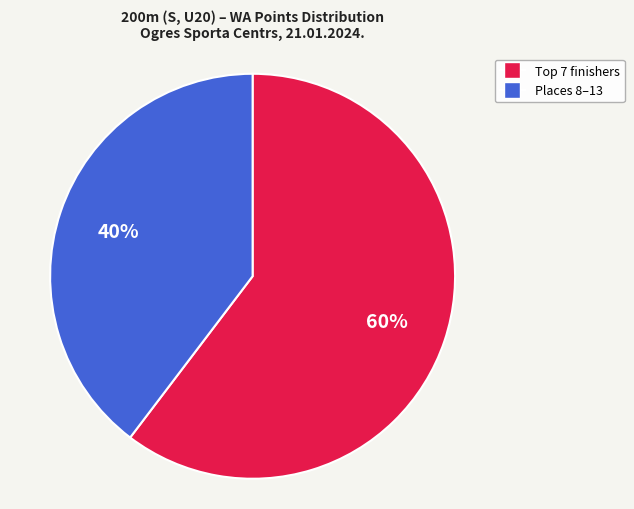

Is there any slice that represents more than half of the pie?

Yes